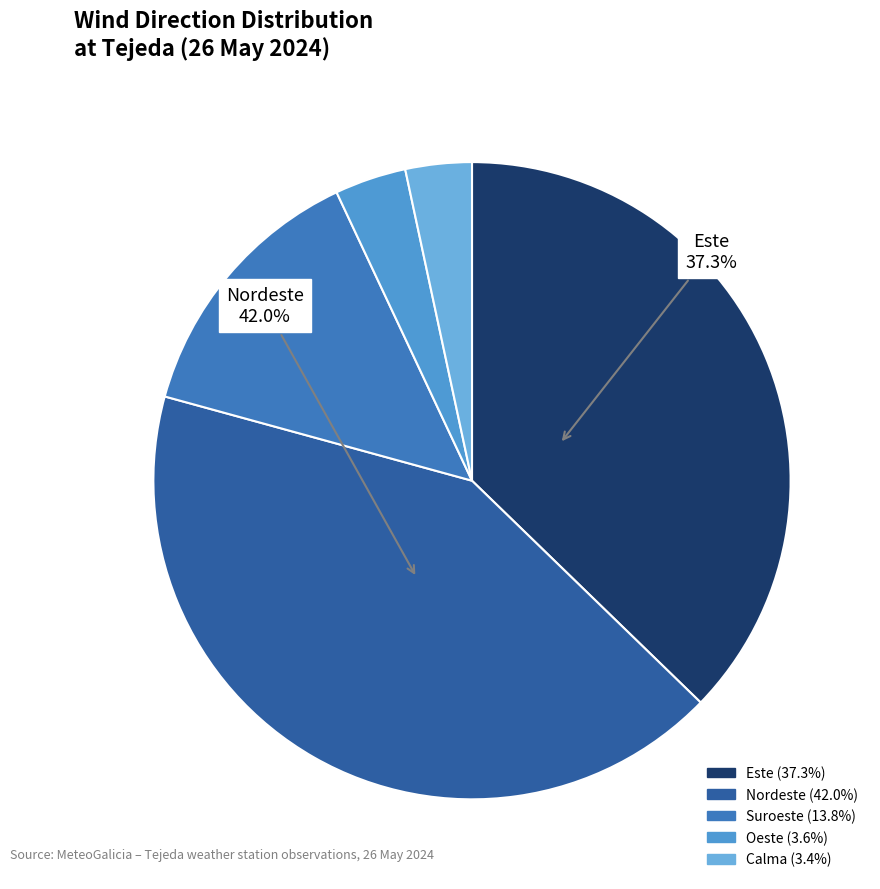

To the nearest percent, what is the difference between the largest and smallest slice percentages?

39%